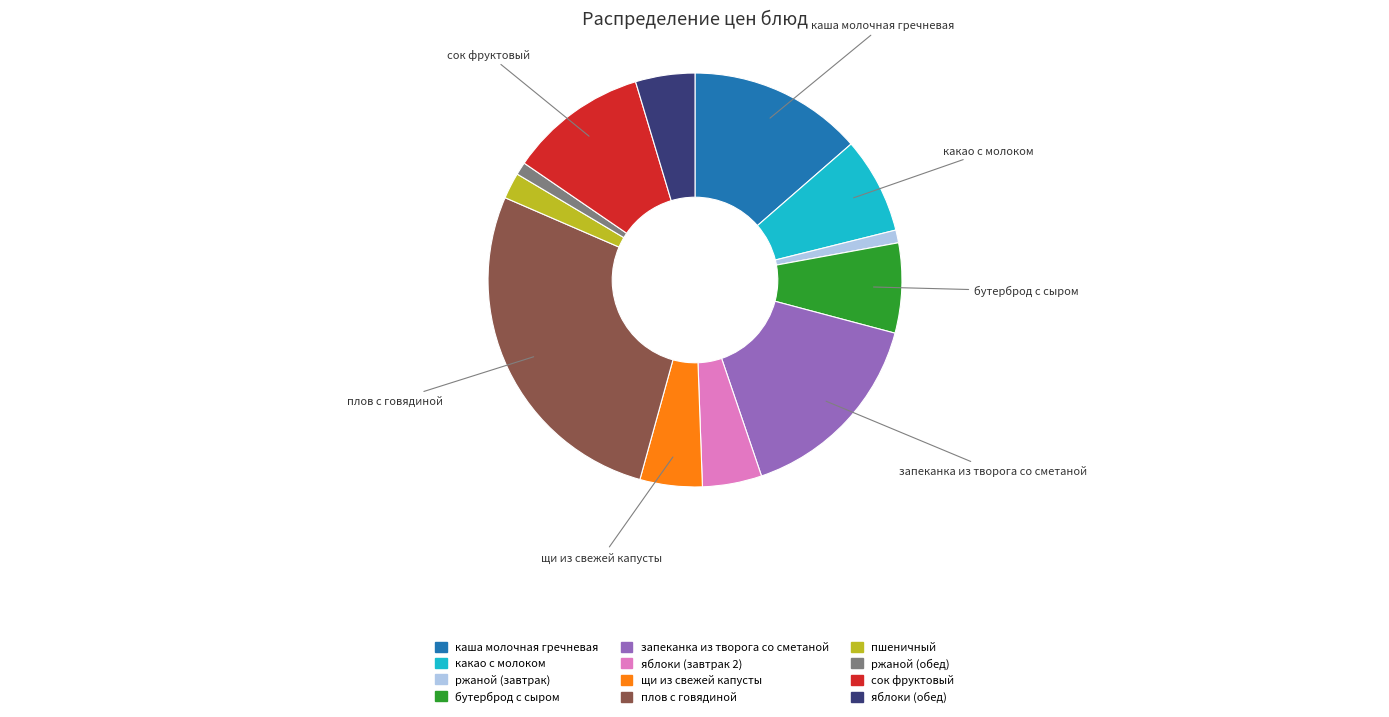

What is the ratio of the value at бутерброд с сыром to the value at сок фруктовый?

0.6